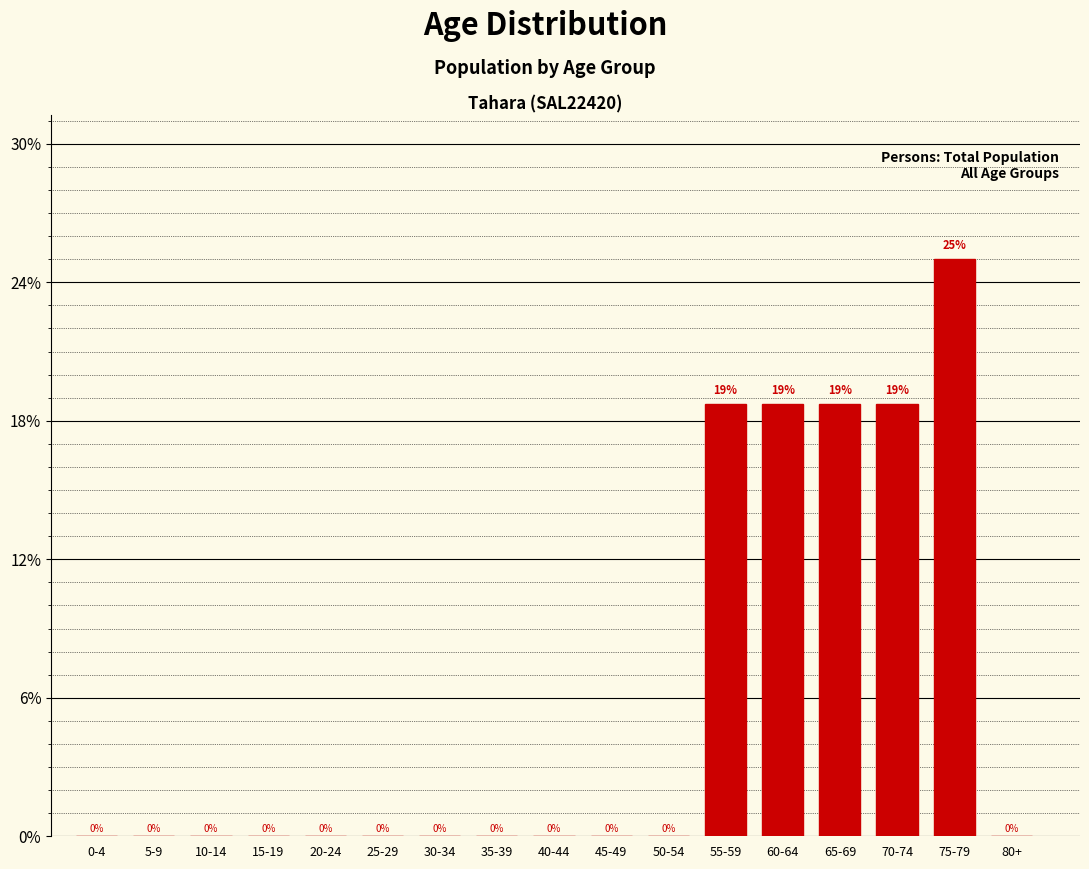

True or false: the data shows -11.0 at 40-44.

False